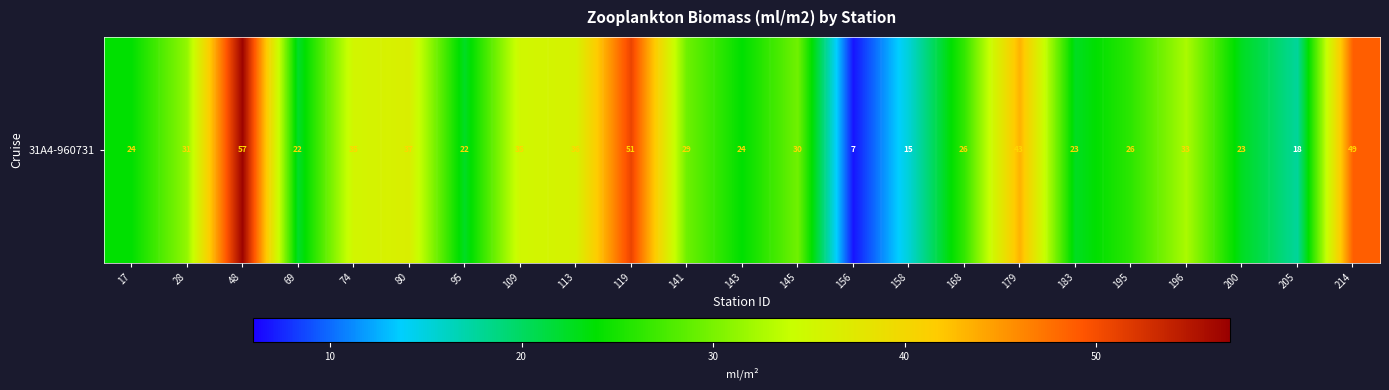

Reading left to right, what are all the values shown in this chart?

23.9	31.3	56.6	22.2	35.4	36.6	22.4	35.2	36.0	50.8	29.5	23.8	29.6	6.8	15.2	26.5	43.3	22.5	26.1	32.5	22.5	17.7	48.7